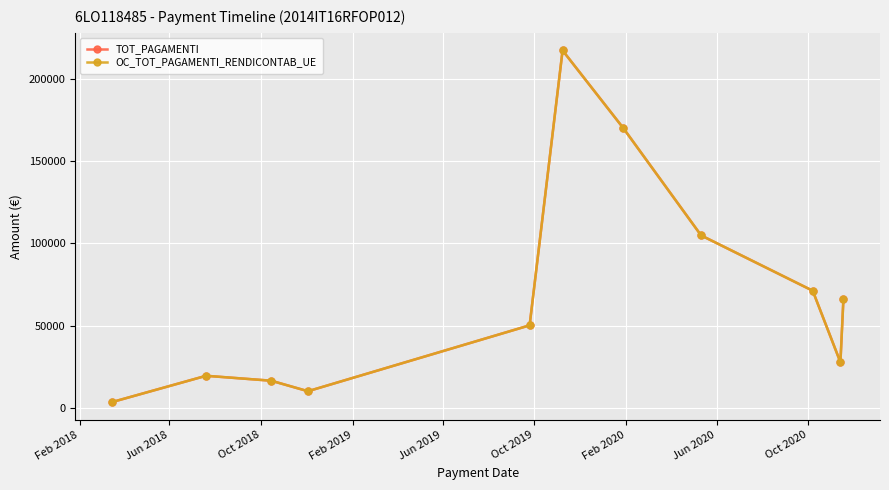

Is this an area chart (filled region under the line)?

No